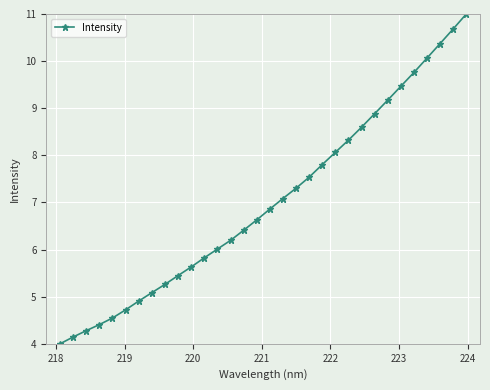

True or false: there are more than 2 points higher than both neighbors.

False